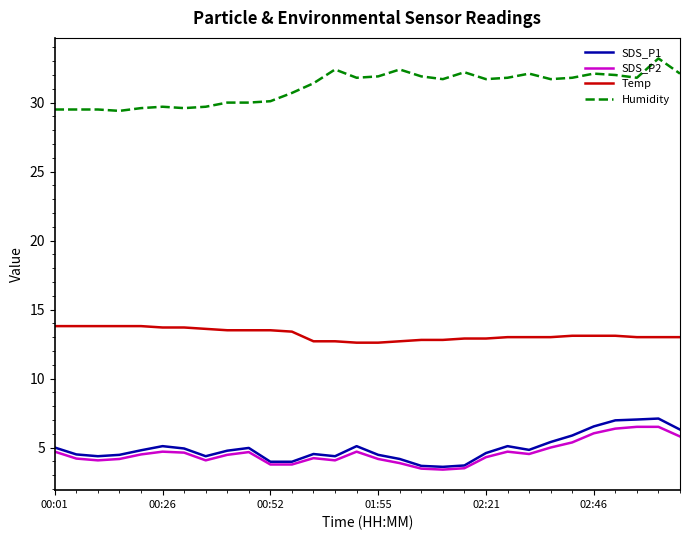

What is the greatest value displayed?

33.2